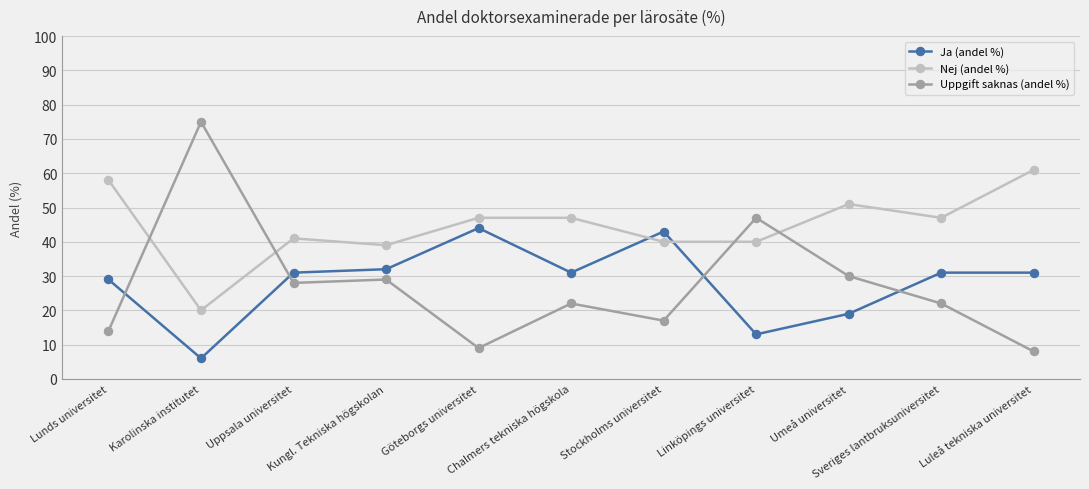

What is the difference between the maximum and minimum values in the Nej (andel %) series?

41